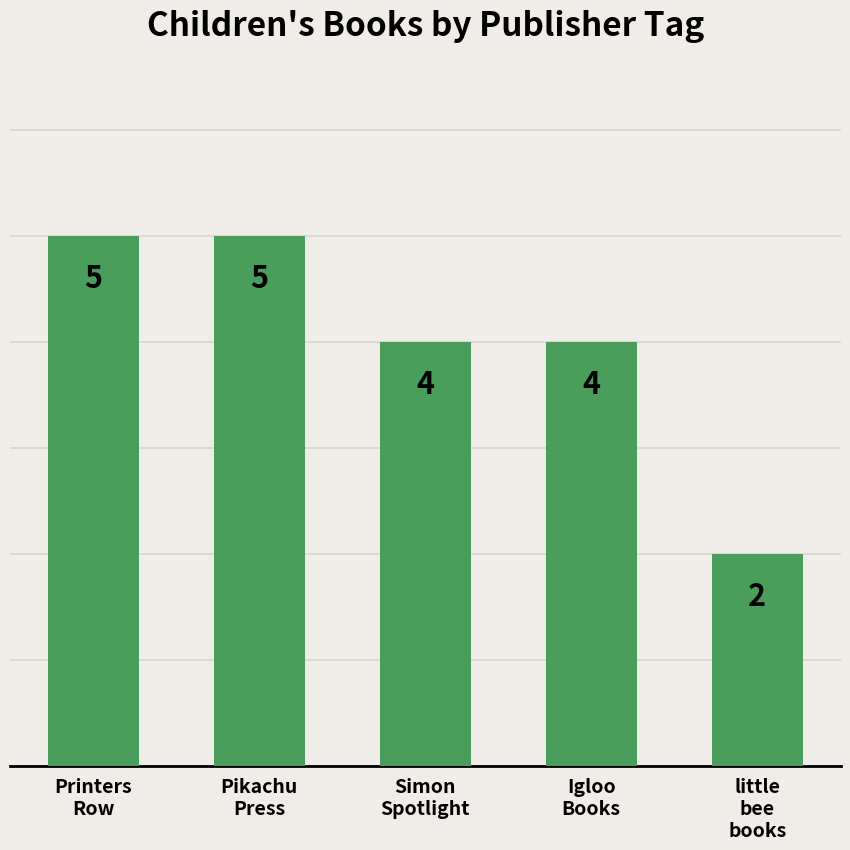

What is the change in value from Printers
Row to Simon
Spotlight?

-1